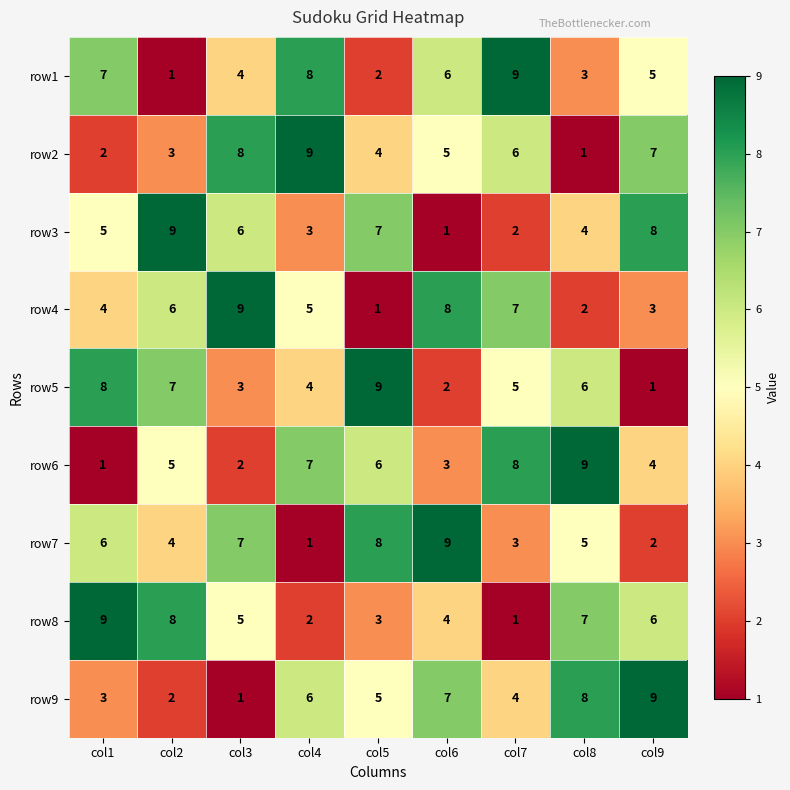

Is it true that row3 equals 6 at col3?

True